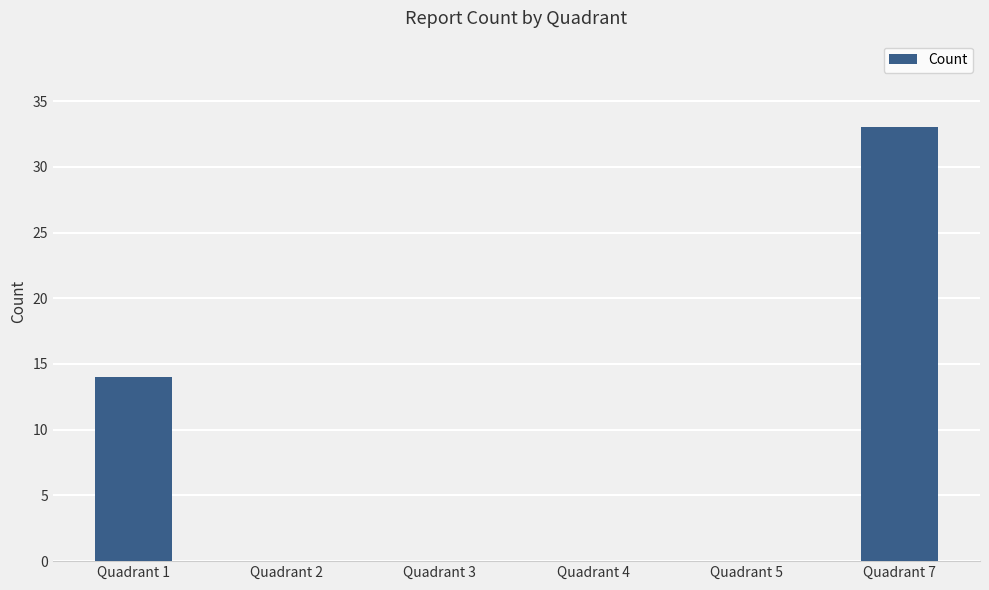

How many categories are shown in the chart?

6